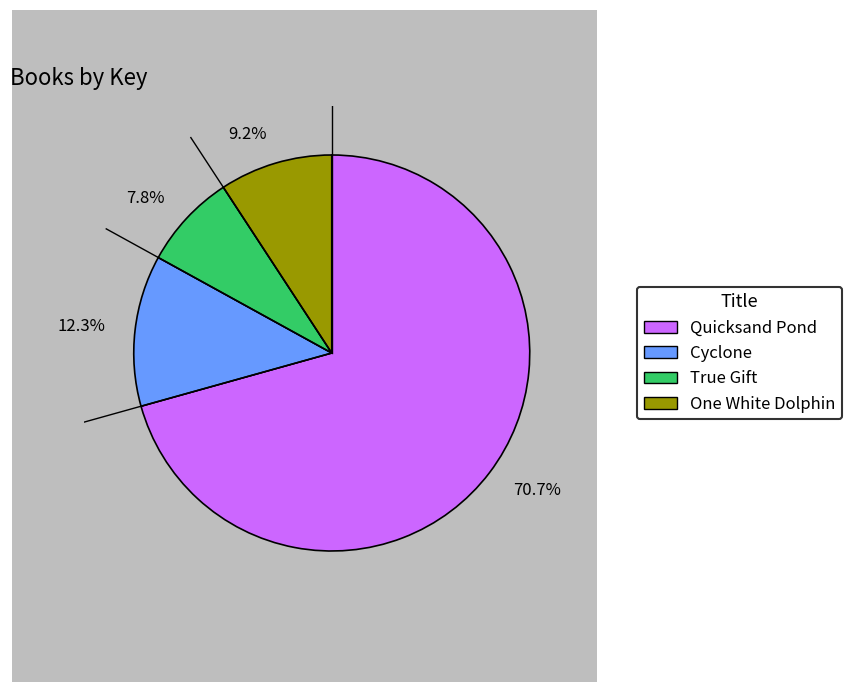

To the nearest percent, what is the difference between the largest and smallest slice percentages?

63%